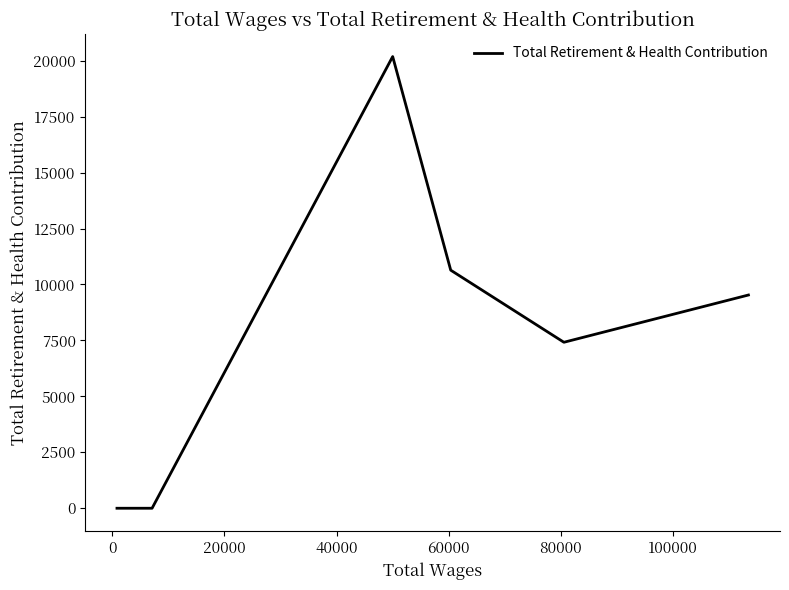

What position from the left is 20000?

3